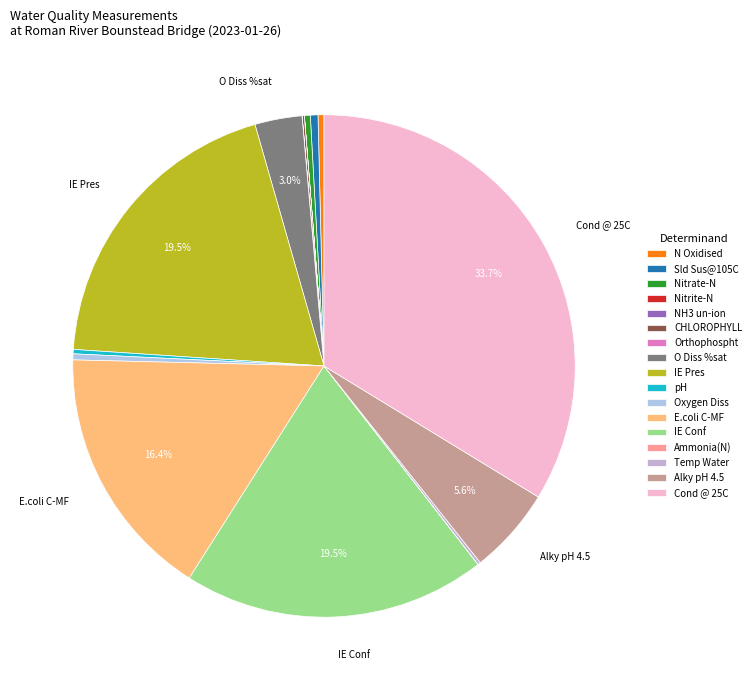

Is it true that CHLOROPHYLL is 1% of the pie?

False